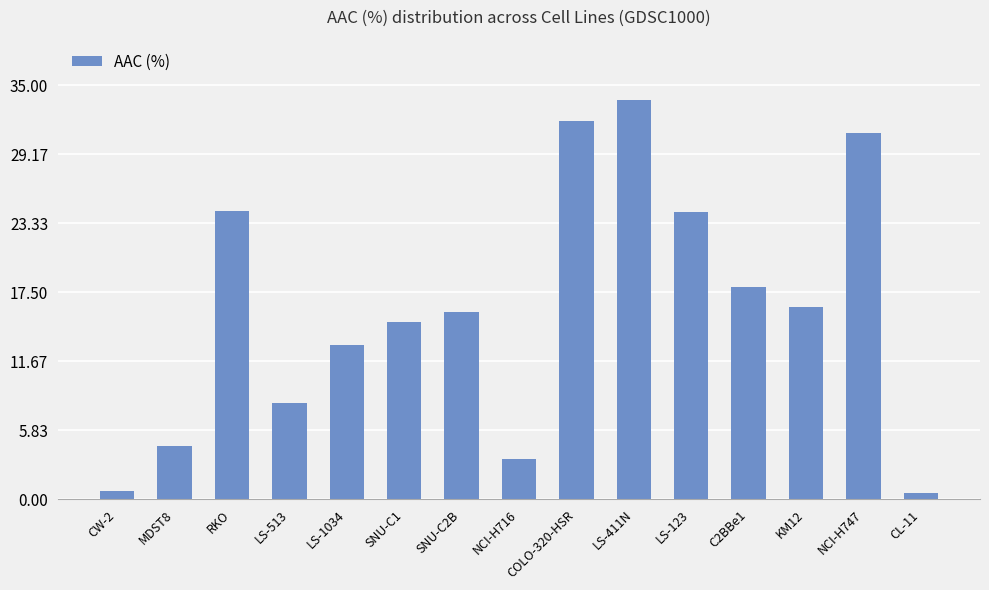

What position from the left is CL-11?

15